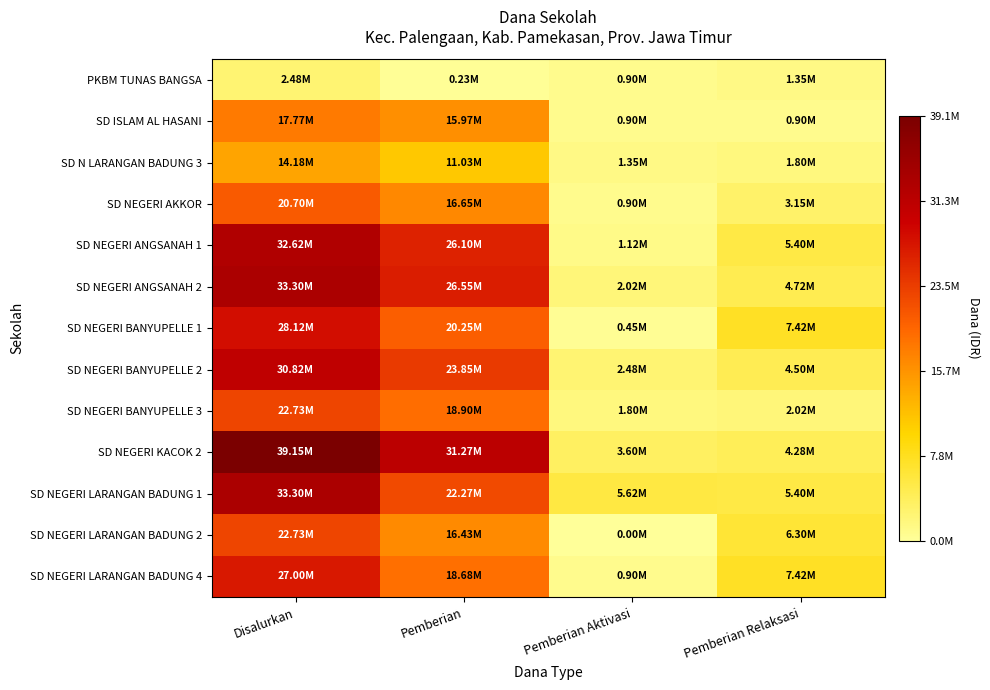

Rank the series at Pemberian from highest to lowest value.

SD NEGERI KACOK 2, SD NEGERI ANGSANAH 2, SD NEGERI ANGSANAH 1, SD NEGERI BANYUPELLE 2, SD NEGERI LARANGAN BADUNG 1, SD NEGERI BANYUPELLE 1, SD NEGERI BANYUPELLE 3, SD NEGERI LARANGAN BADUNG 4, SD NEGERI AKKOR, SD NEGERI LARANGAN BADUNG 2, SD ISLAM AL HASANI, SD N LARANGAN BADUNG 3, PKBM TUNAS BANGSA